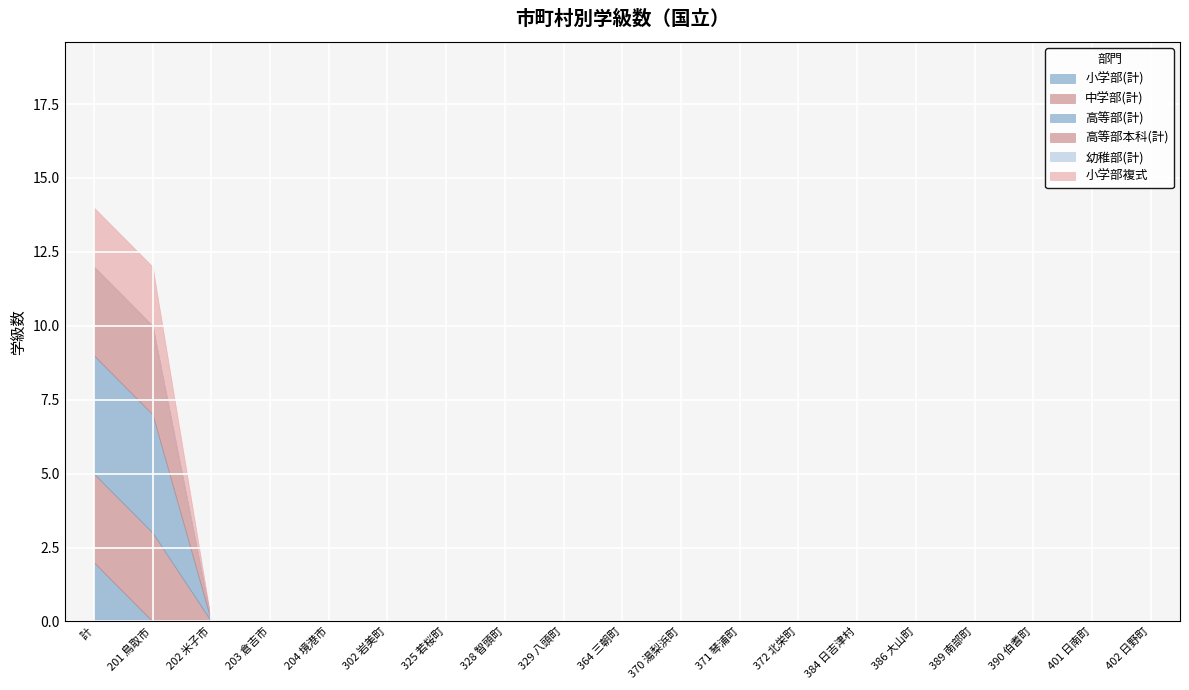

Which series has the largest total across all categories?

高等部(計)